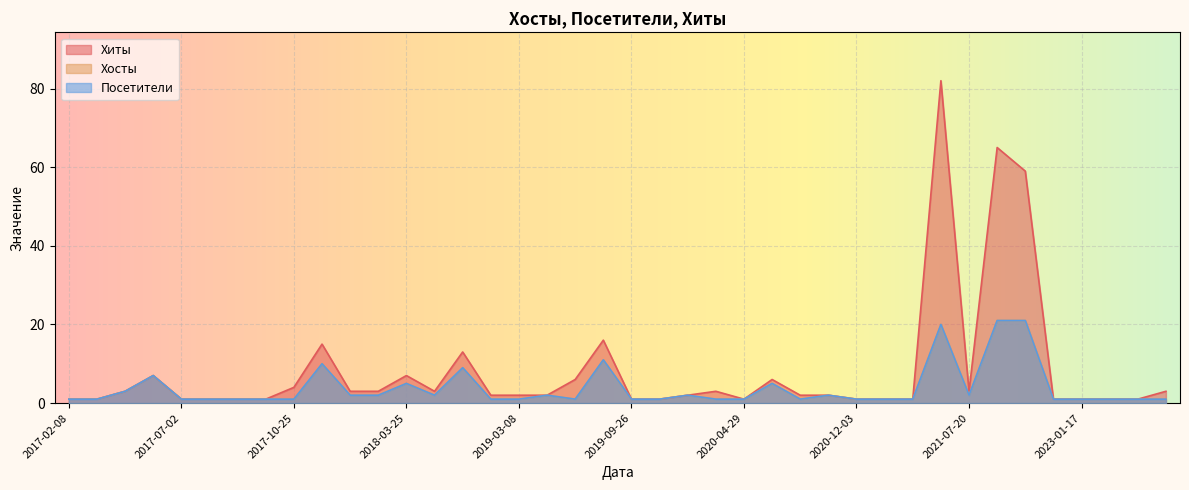

List the series in order of their peak value, lowest first.

Хосты, Посетители, Хиты